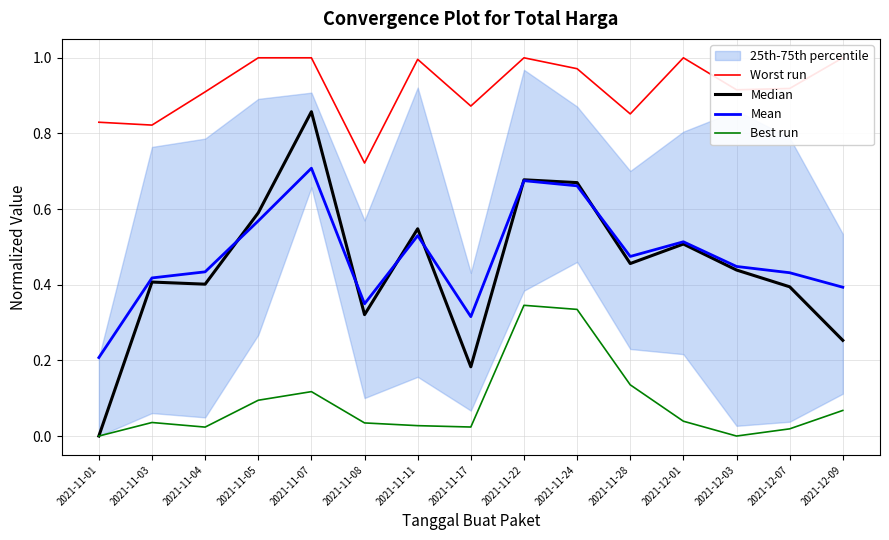

What is the difference between the highest and lowest values at 2021-11-17?

0.8